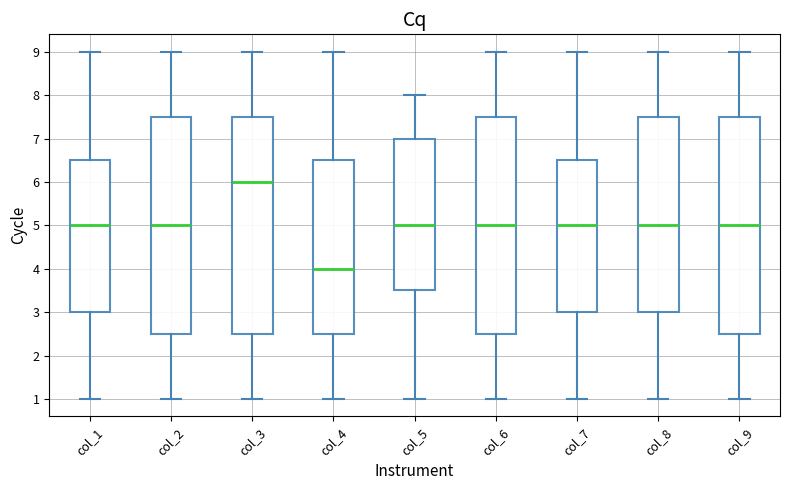

Where does the lower whisker of the box for col_4 end on the y-axis? The values are not printed on the chart, so give them approximately, as read against the axis.

1.0